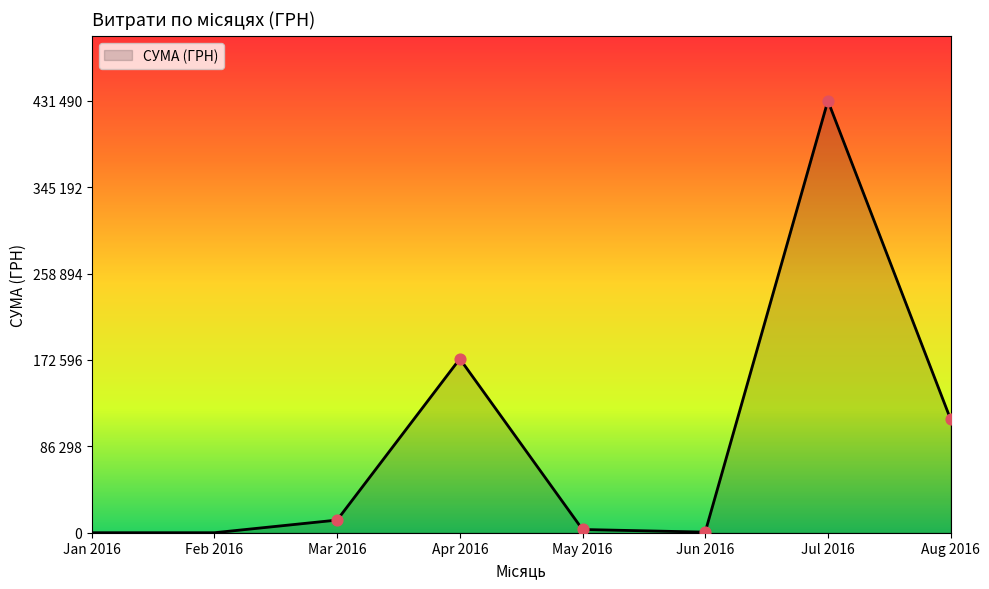

Does the chart have visible grid lines?

No